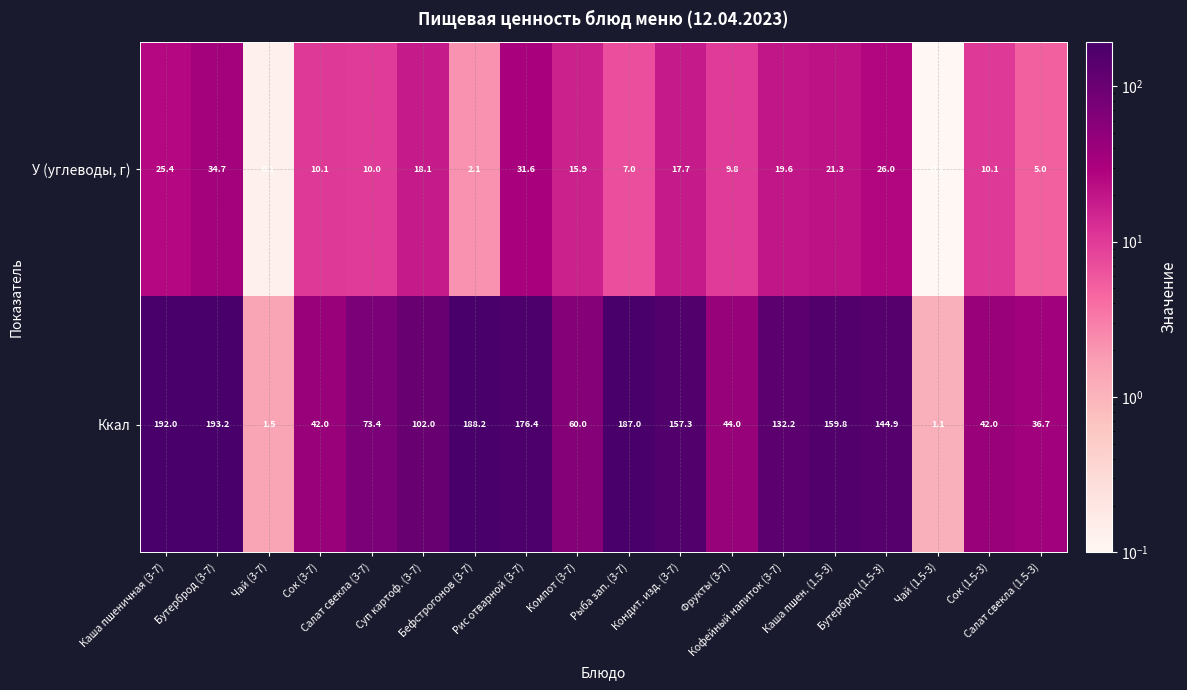

What is the difference between the second highest and second lowest values in the У (углеводы, г) series?

31.5